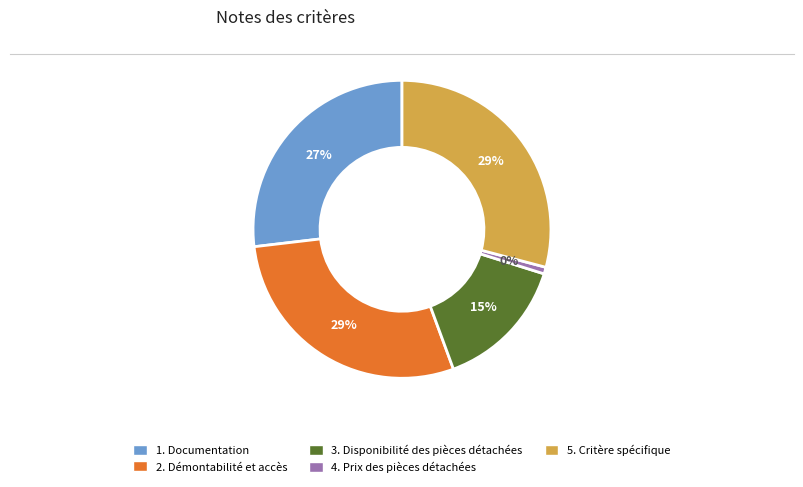

How many segments does this pie chart have?

5